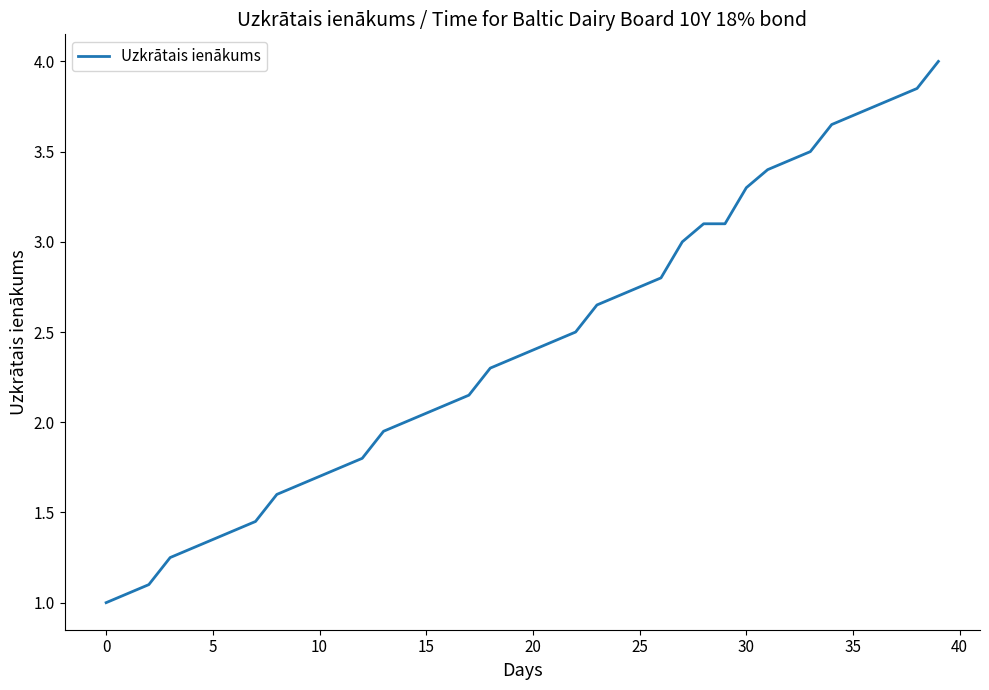

How many categories are shown in the chart?

40